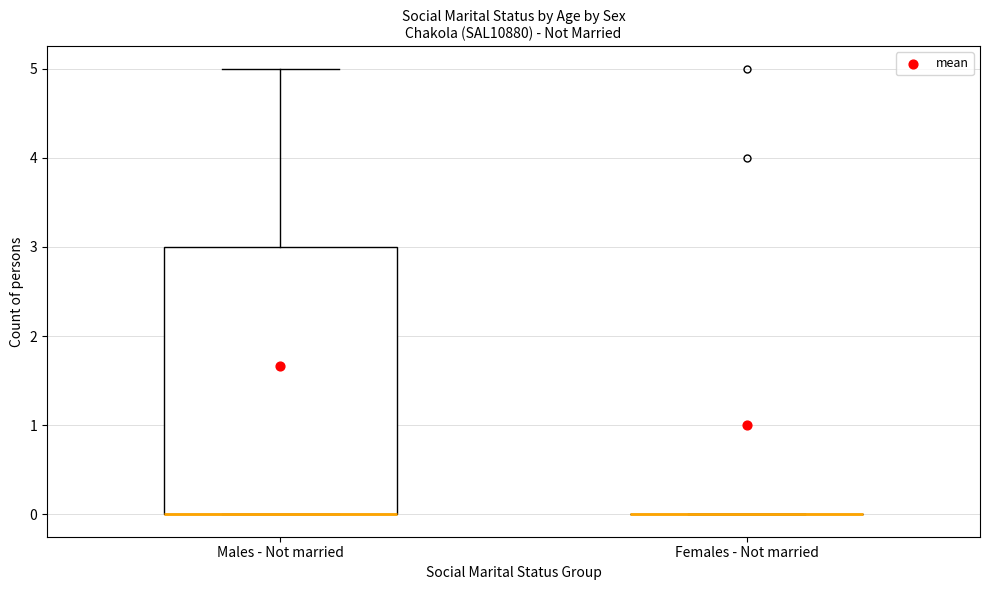

Reading left to right, transcribe this box plot: for each box, give where its median line is, the range the box spans, and where its two whiskers end, as read against the y-axis. The values are not printed on the chart, so give them approximately, as read against the axis.

Males - Not married: median 0 (drawn on the box's lower edge), box 0 to 3, whiskers 0 to 5
Females - Not married: box collapsed to a line at 0, whiskers 0 to 0